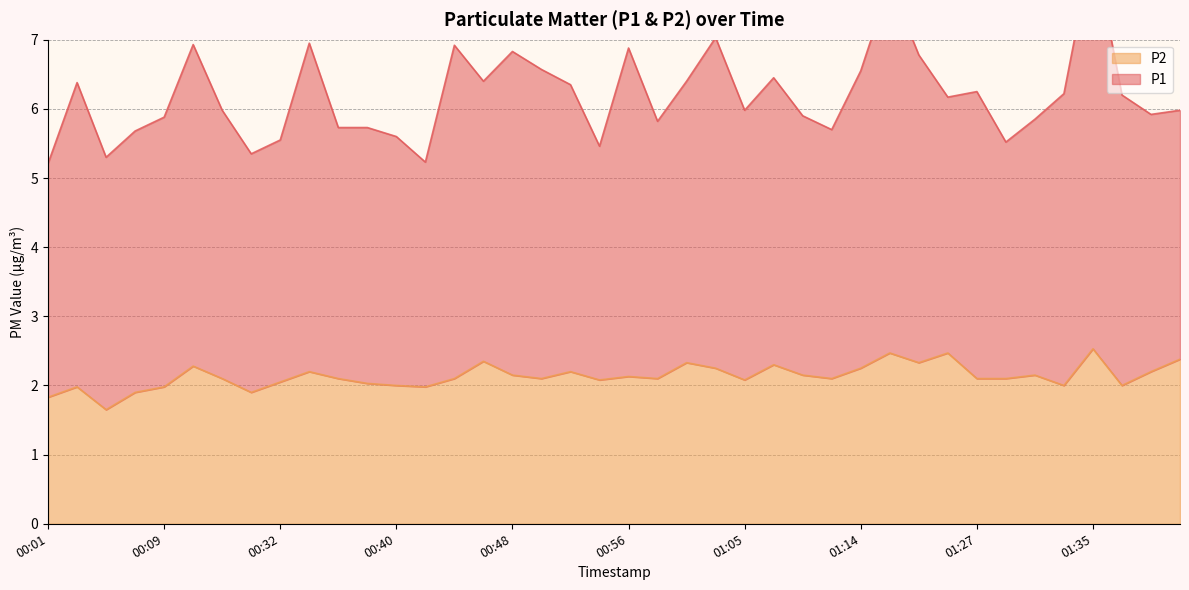

How many values exceed 2?

30